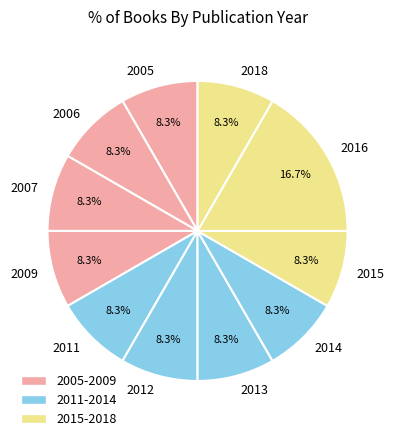

Combined, do 2018 and 2016 account for over 50%?

No